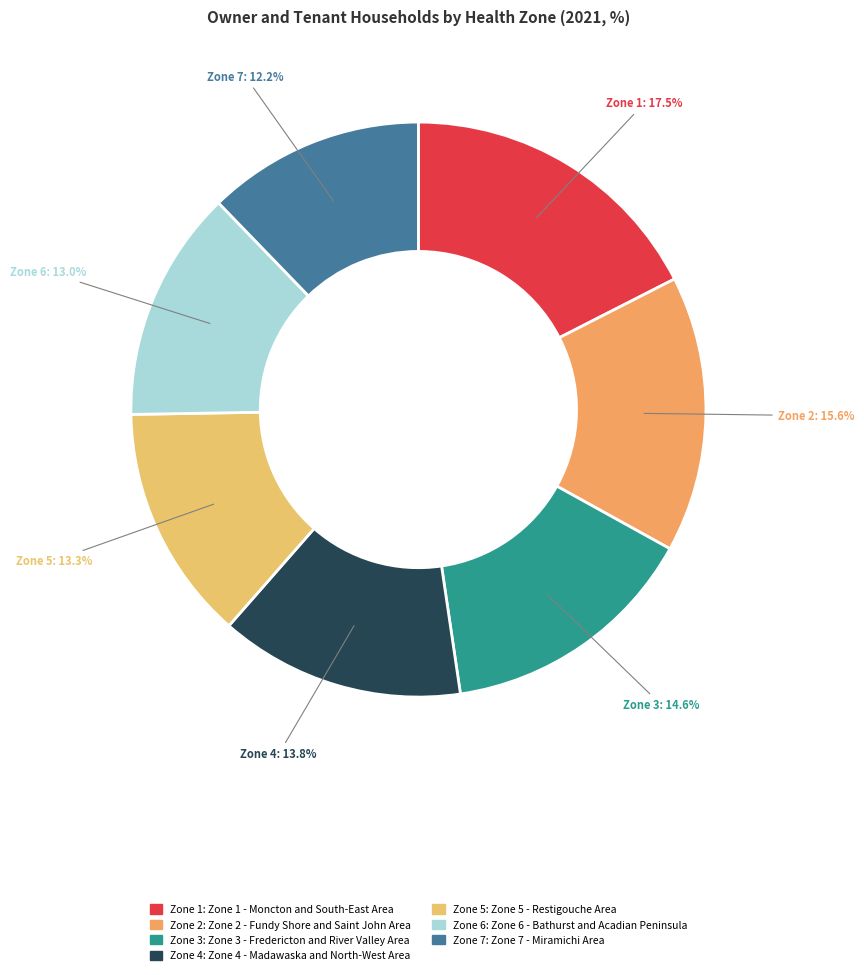

What is the smallest slice in the pie chart?

Zone 7